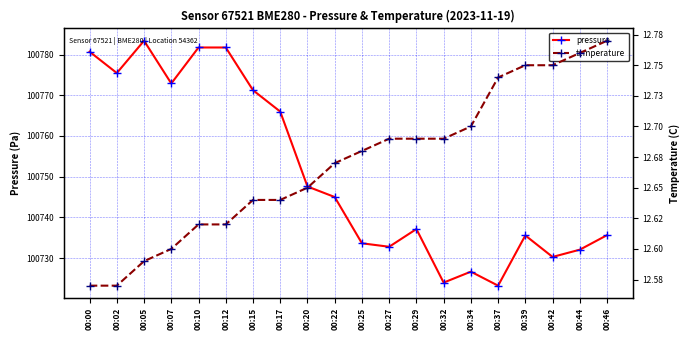

List the series in order of their overall mean, highest first.

pressure, temperature